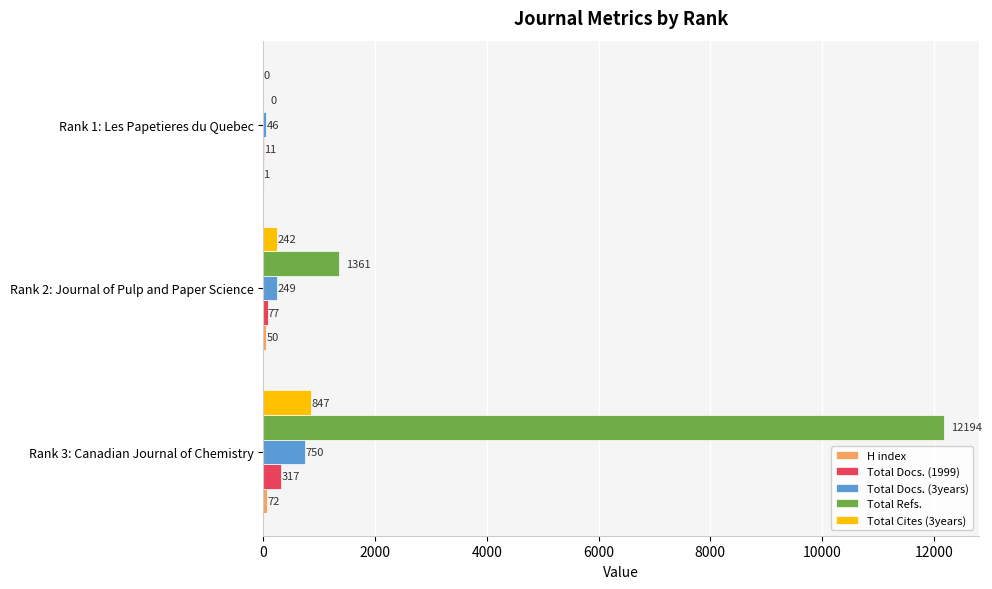

What is the total value across all series at Rank 1: Les Papetieres du Quebec?

58